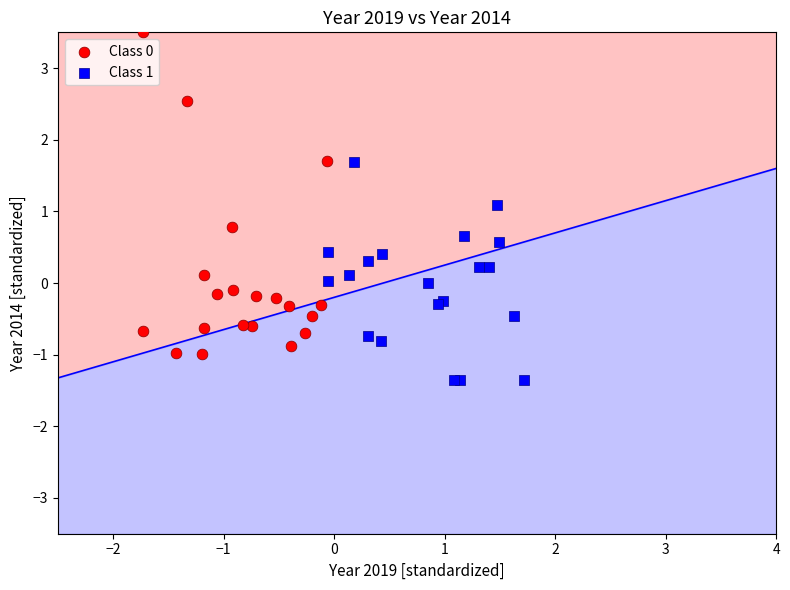

Which series reaches the minimum Y coordinate?

Class 1